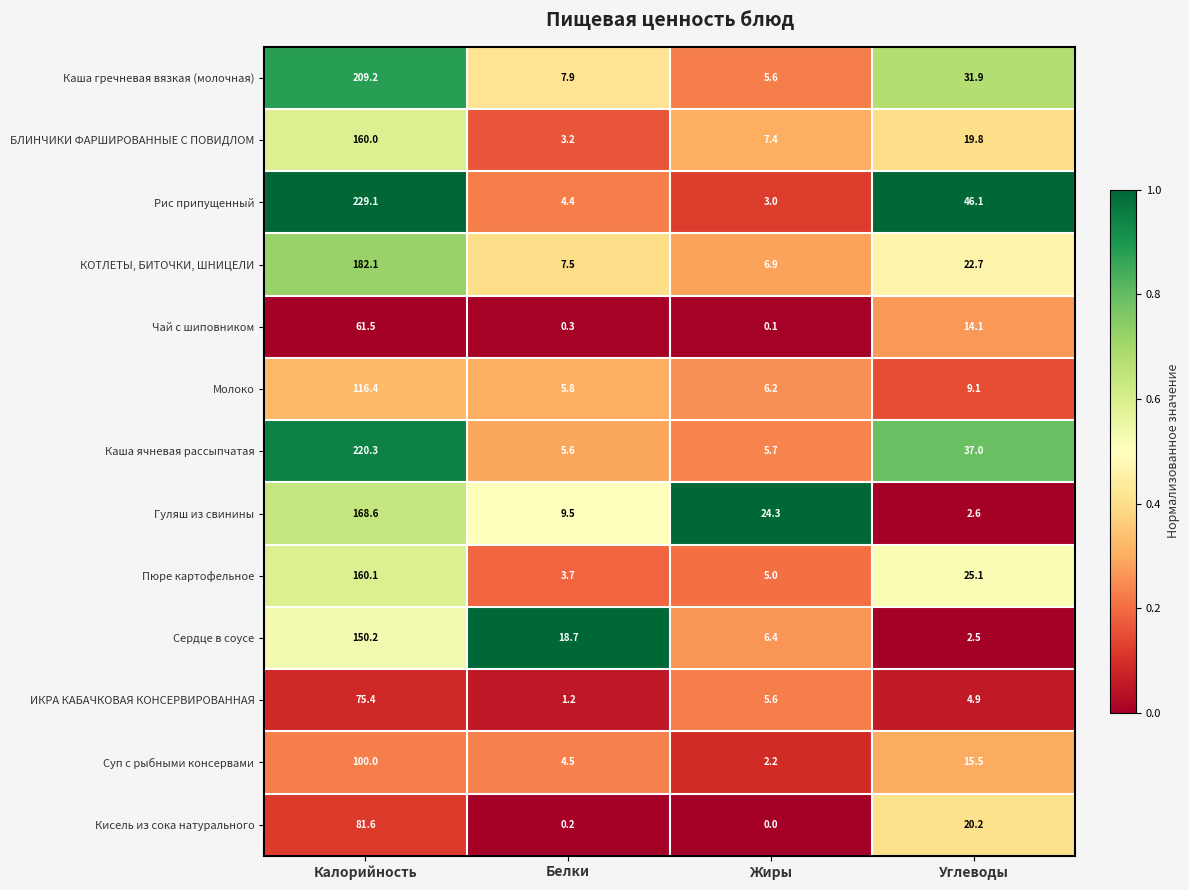

What is the difference between the ИКРА КАБАЧКОВАЯ КОНСЕРВИРОВАННАЯ values at Жиры and Калорийность?

69.8